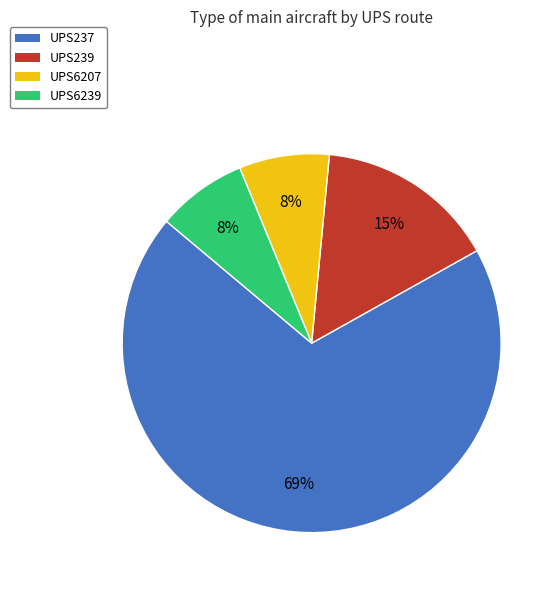

Is the sum of UPS237 and UPS6207 greater than half?

Yes